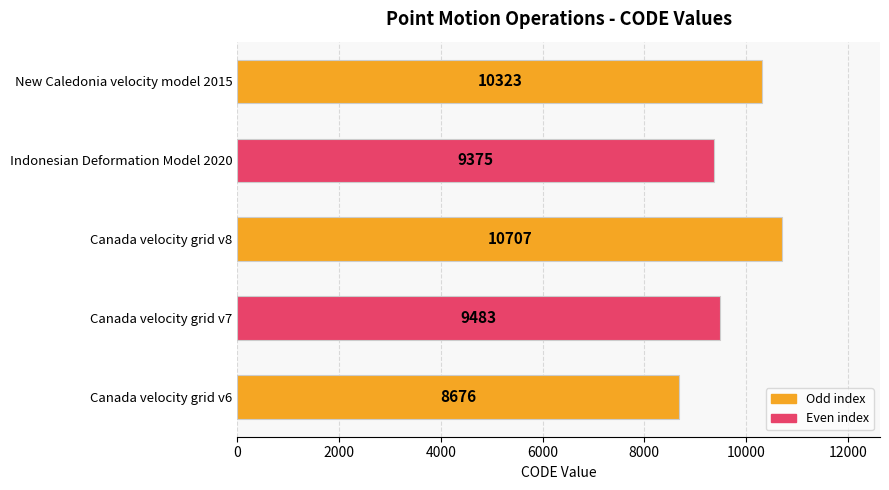

List the labels in order of value, largest first.

Canada velocity grid v8, New Caledonia velocity model 2015, Canada velocity grid v7, Indonesian Deformation Model 2020, Canada velocity grid v6